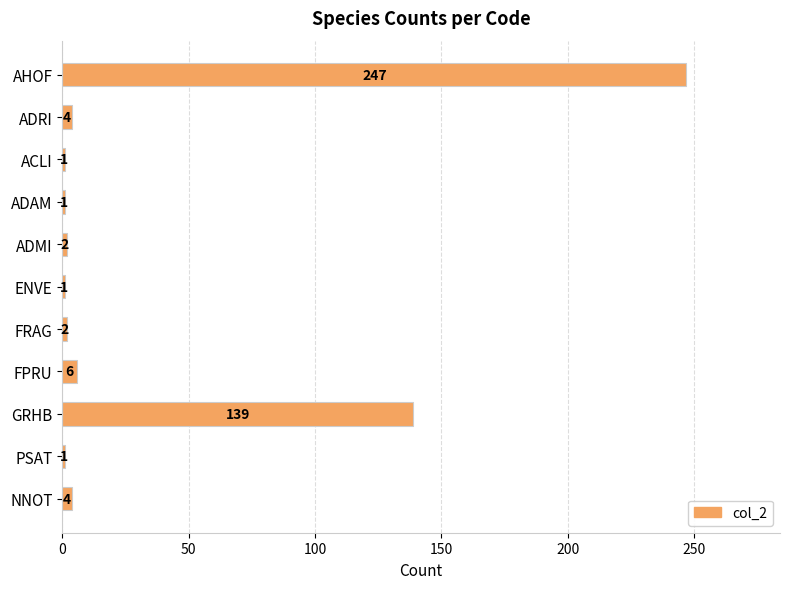

What is the value of the 2nd bar from the top?

4